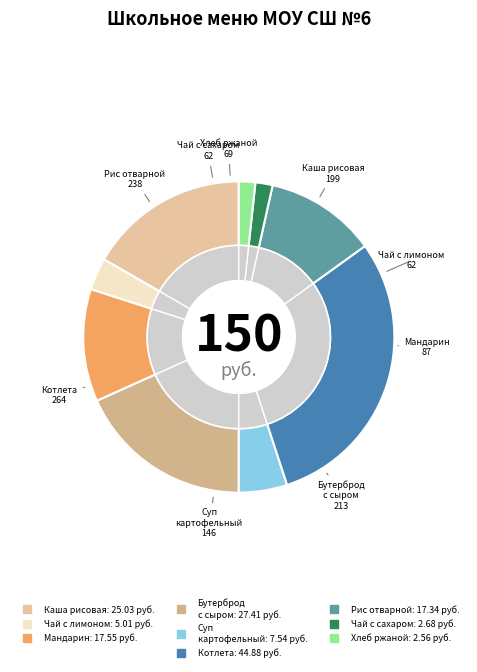

True or false: Чай с сахаром accounts for 1% of the total.

False